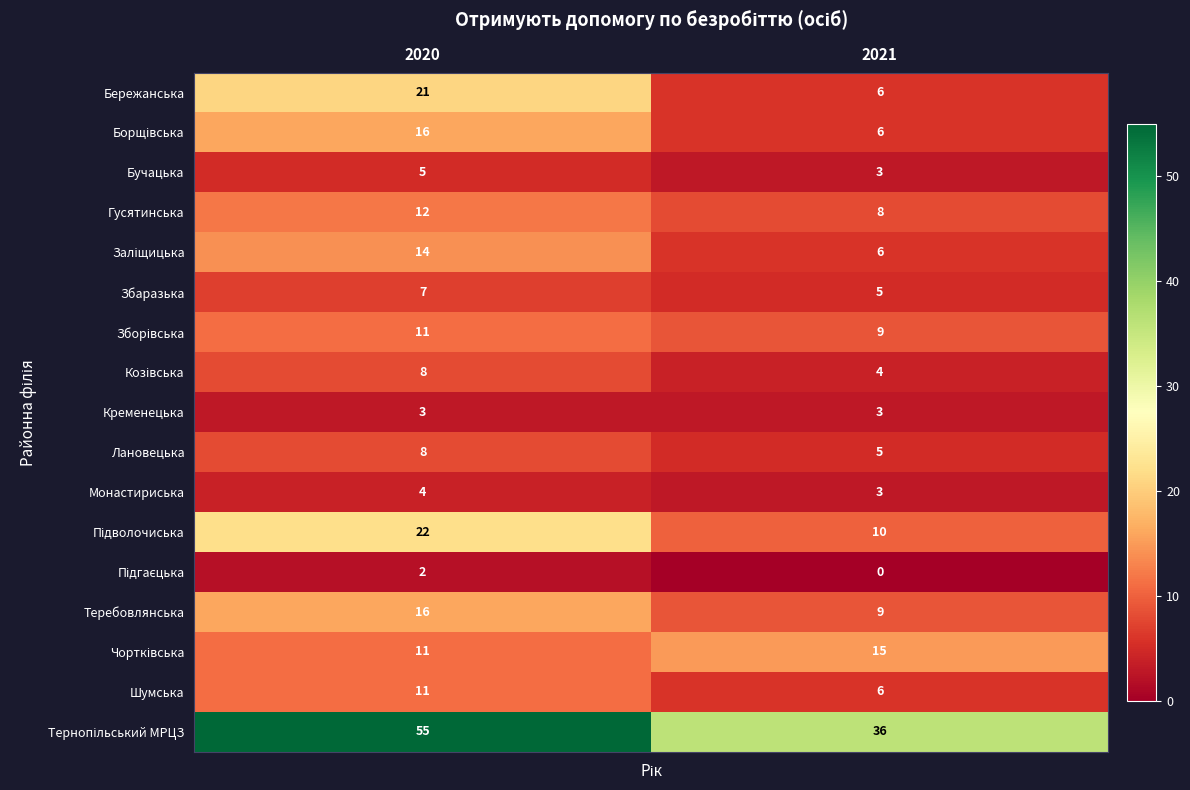

What is the sum of the Кременецька values at 2020 and 2021?

6